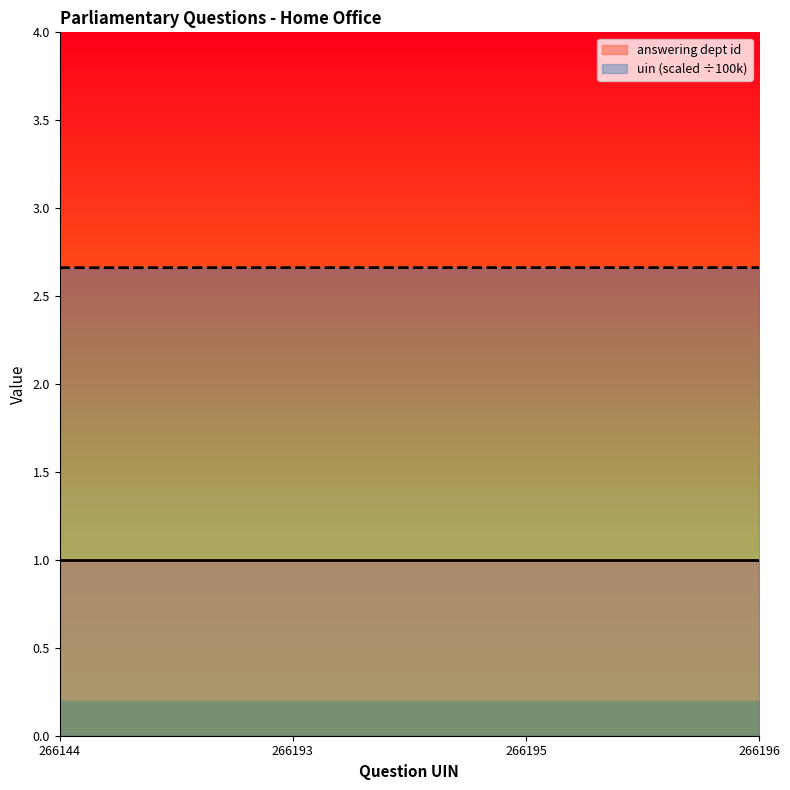

True or false: answering dept id has a value of 1.0 at 266193.

True